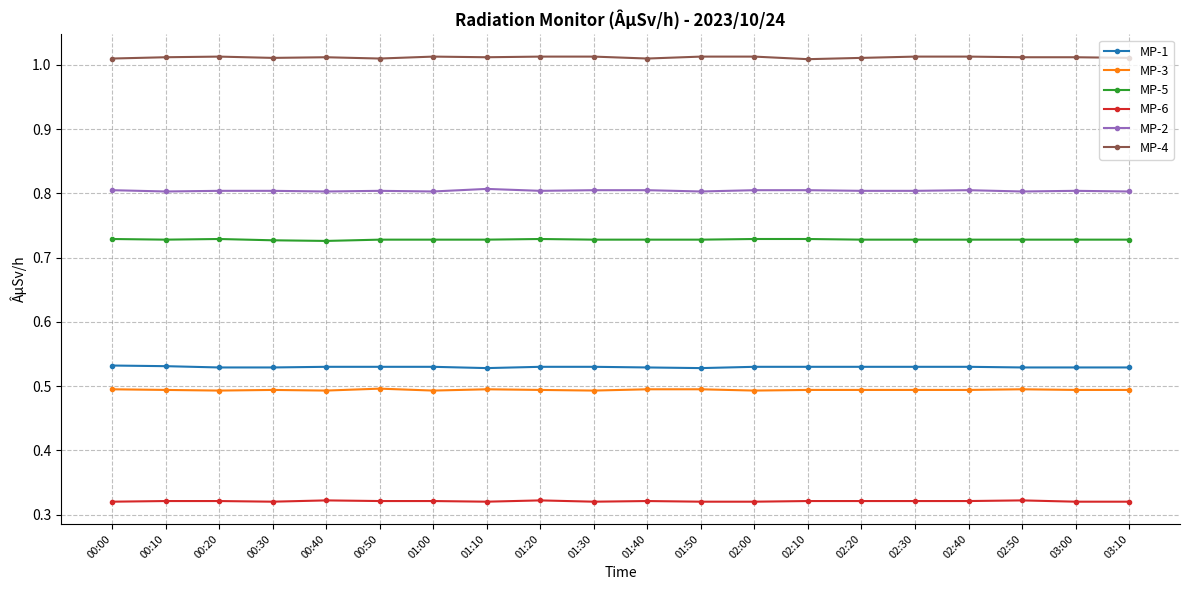

What is the label of the 9th point from the right?

01:50